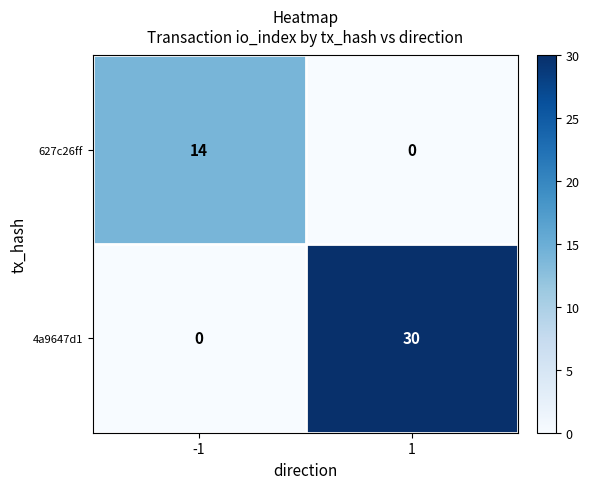

How many values in the 627c26ff series are below 14?

1